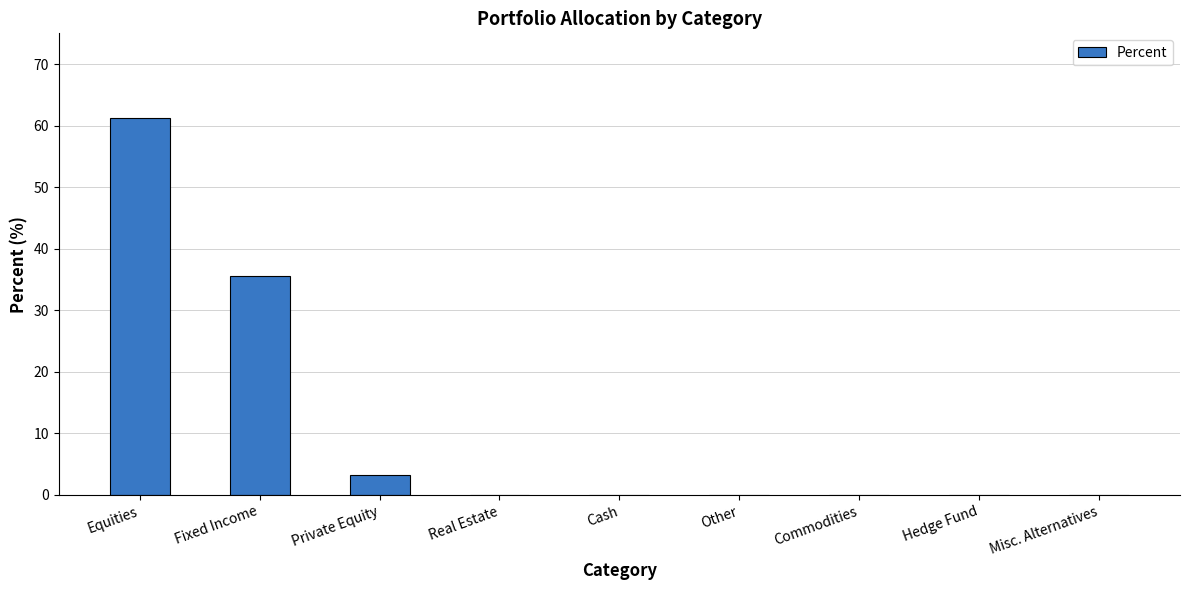

What is the sum of all values?

100.0